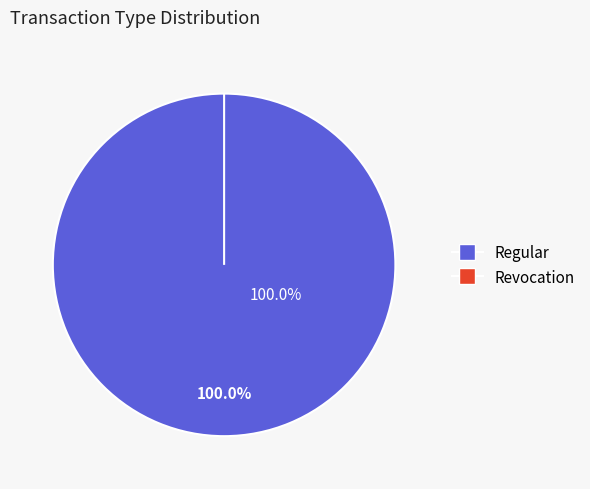

The Regular slice represents 94% of the pie. True or false?

False